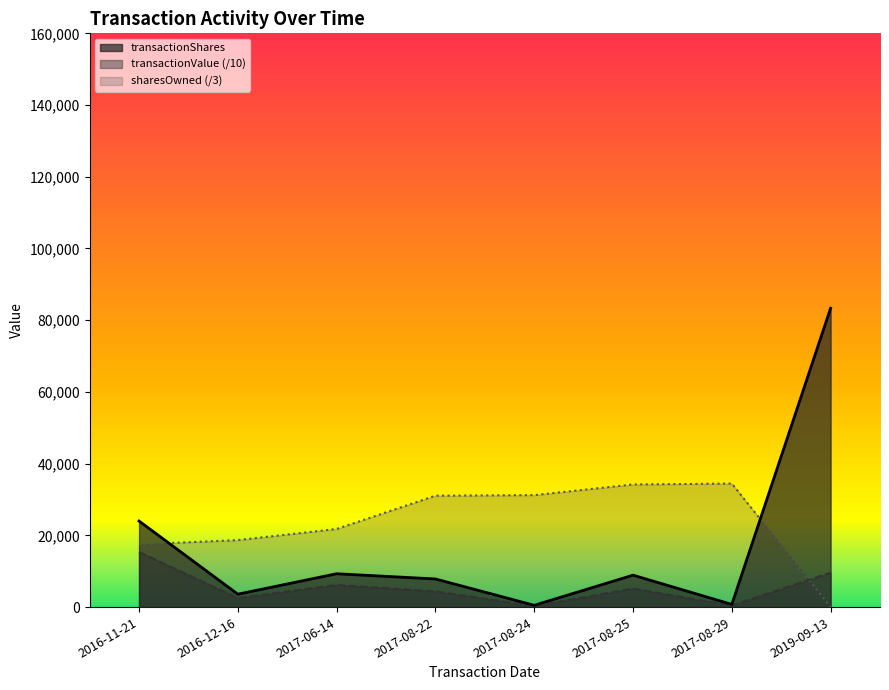

Is it true that sharesOwnedFollowingTransaction equals 17483.3 at 2016-11-21?

True